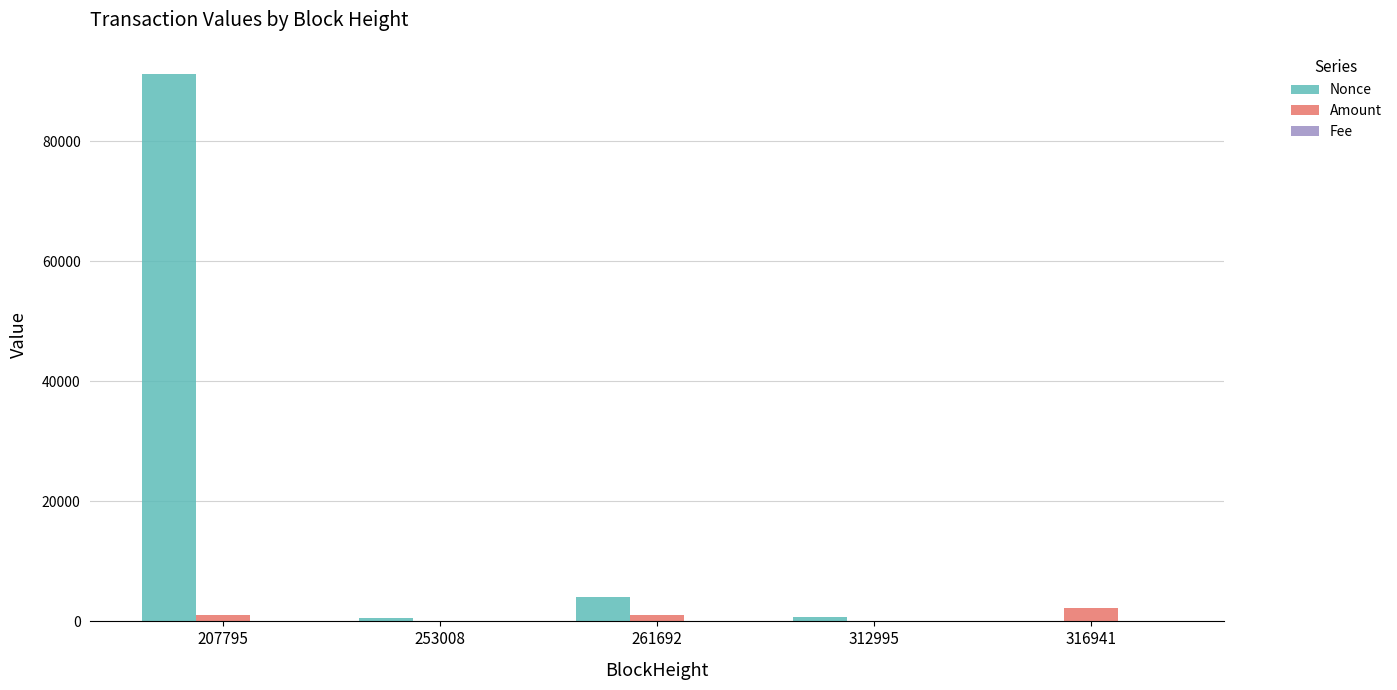

Where does the Amount series first go above 1104?

207795